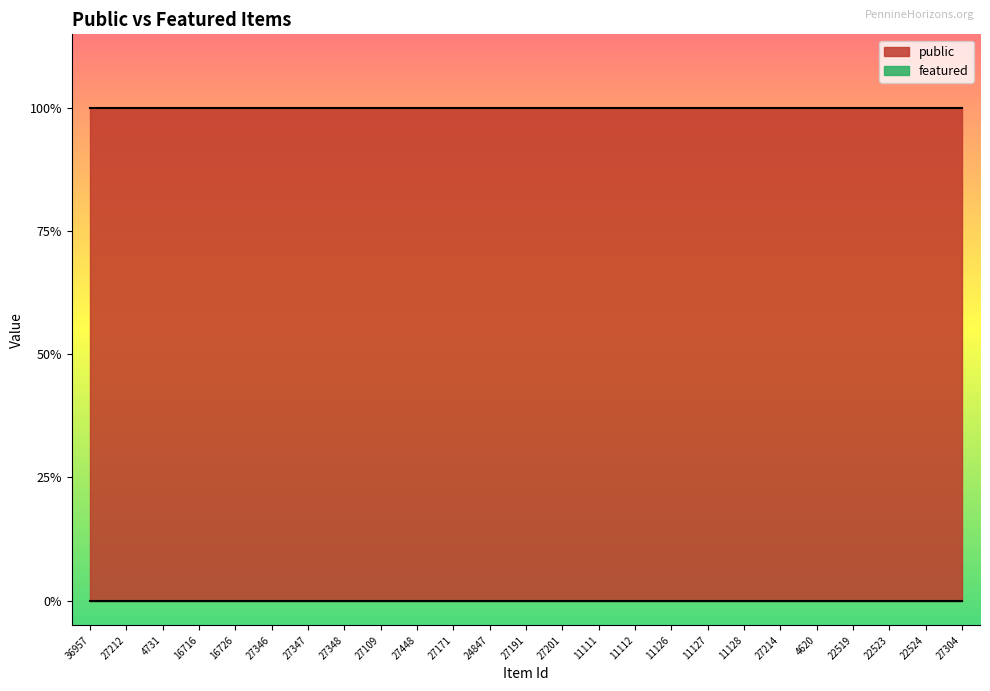

What is the average value of the public series?

1